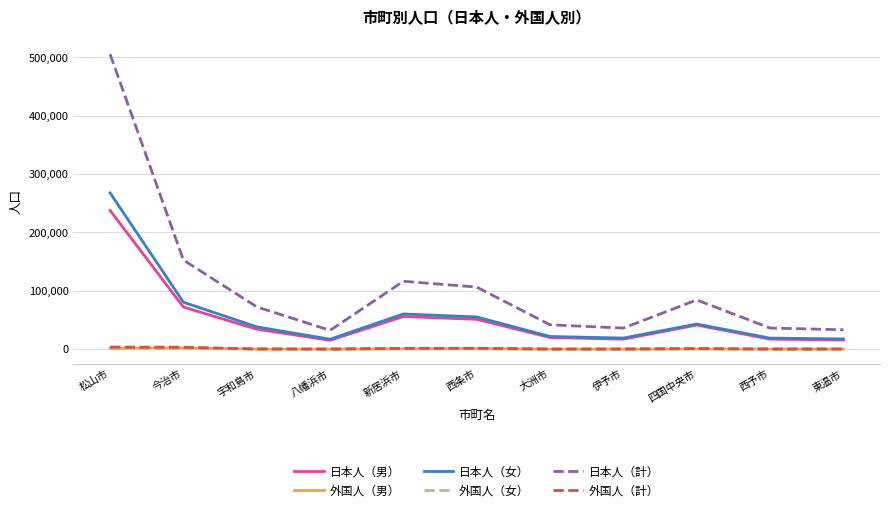

True or false: 日本人（計） has a value of 61698 at 新居浜市.

False